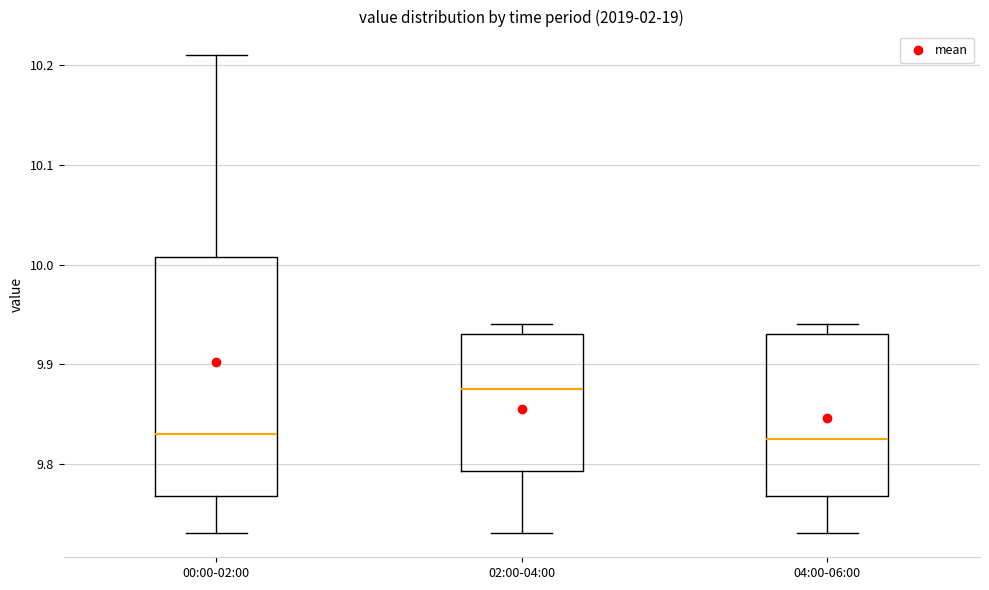

Comparing the boxes themselves (not the whiskers), which one is the tallest?

00:00-02:00